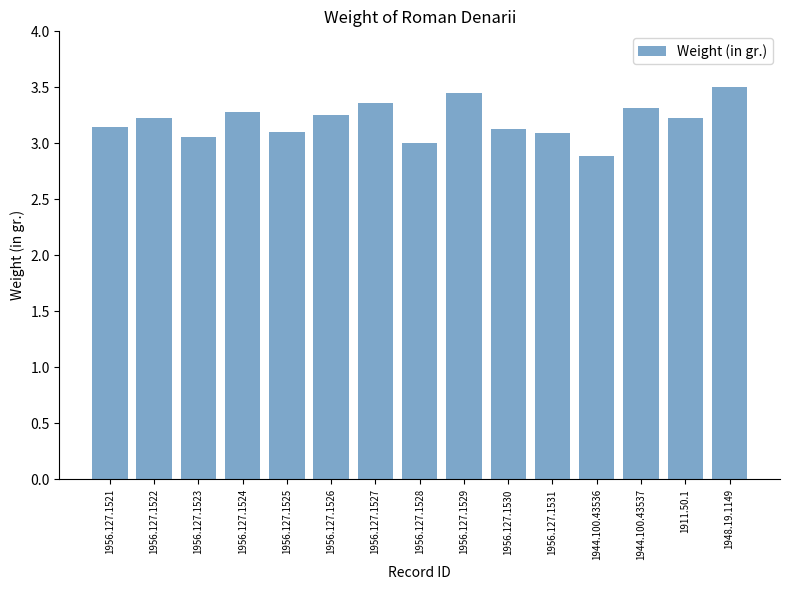

The chart shows a value of 1.0 at 1956.127.1525. True or false?

False